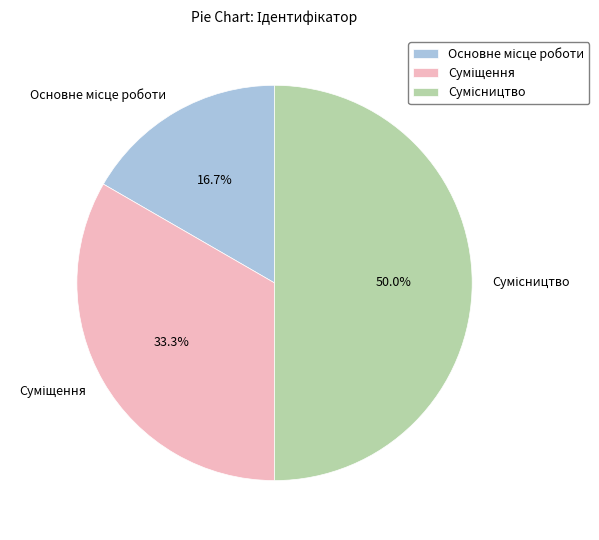

Does Основне місце роботи account for over 50% of the chart?

No